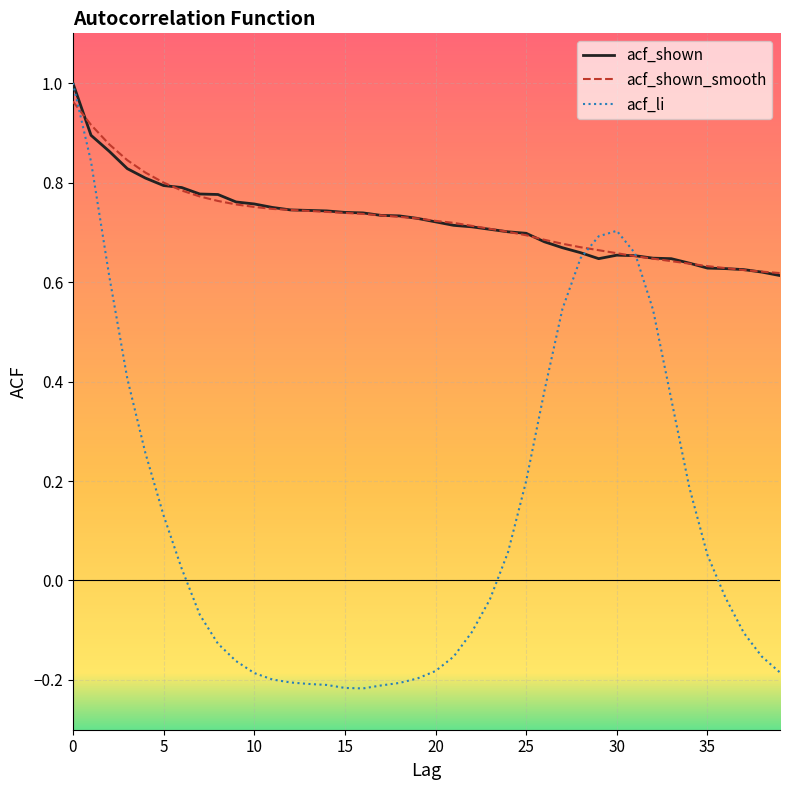

Which series has the largest range (max minus min)?

acf_li